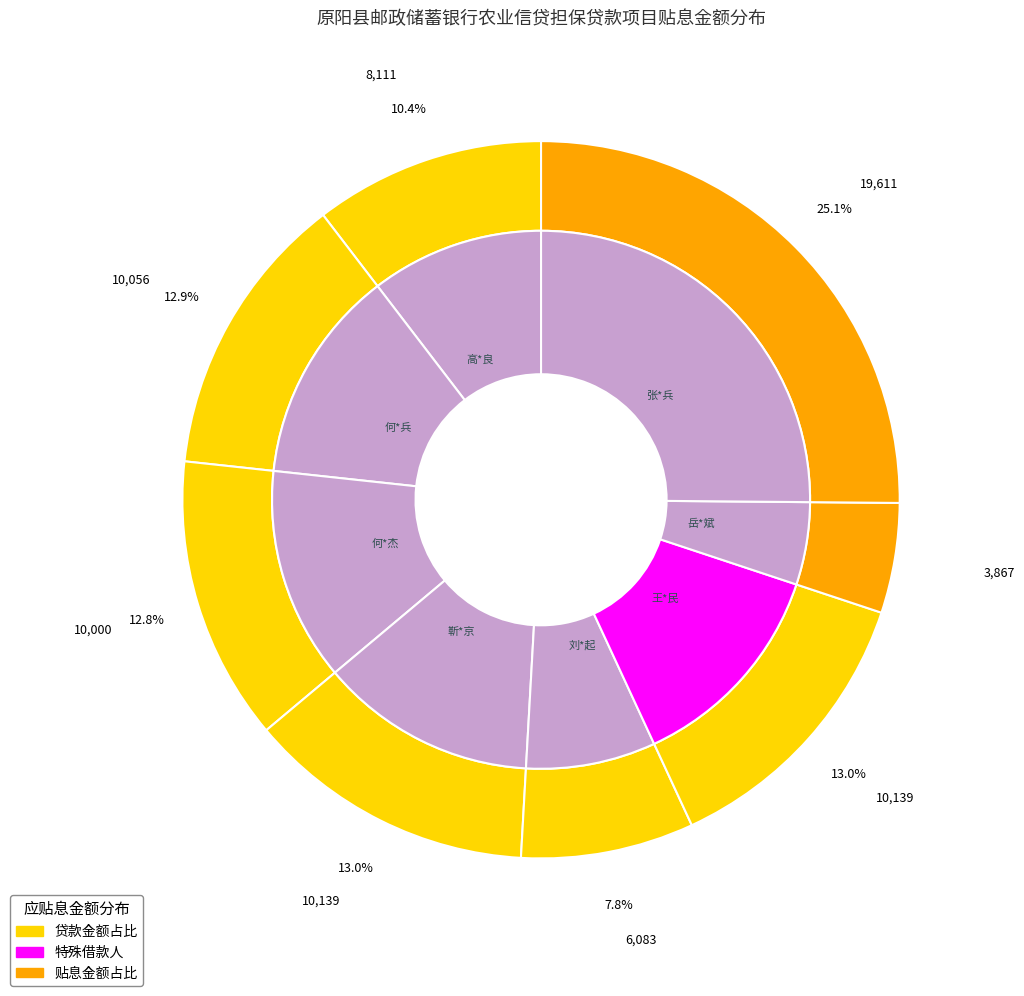

What is the ratio of the value at 何*兵 to the value at 岳*斌?

2.6